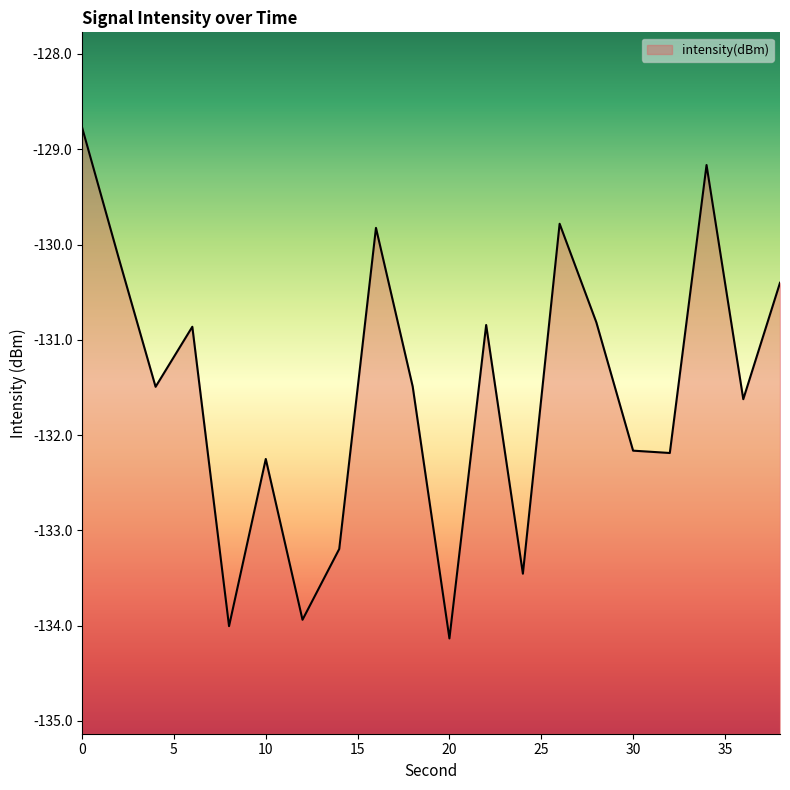

How many data points are above -131?

9